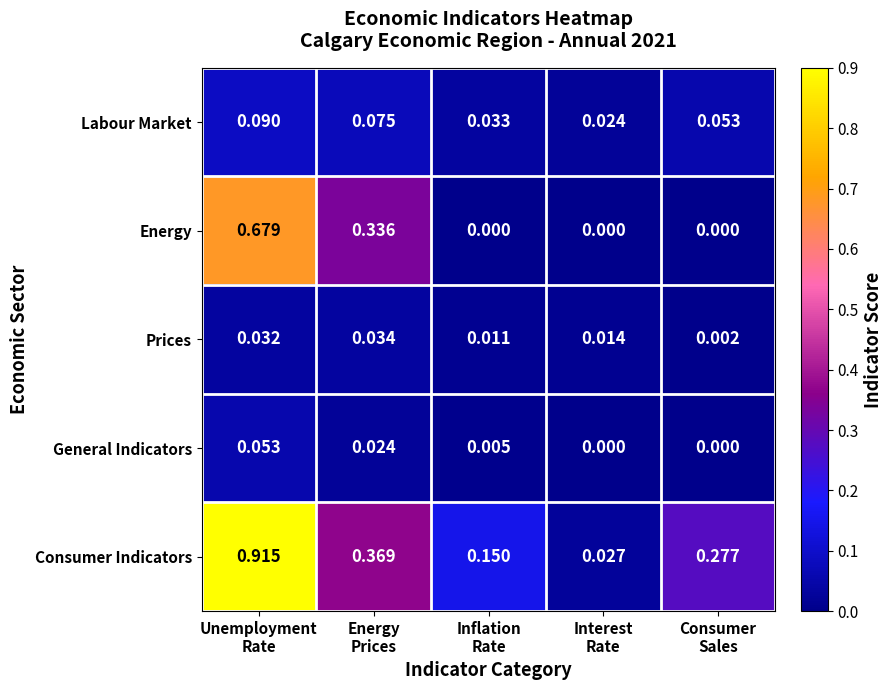

Which series has the largest range (max minus min)?

Consumer Indicators